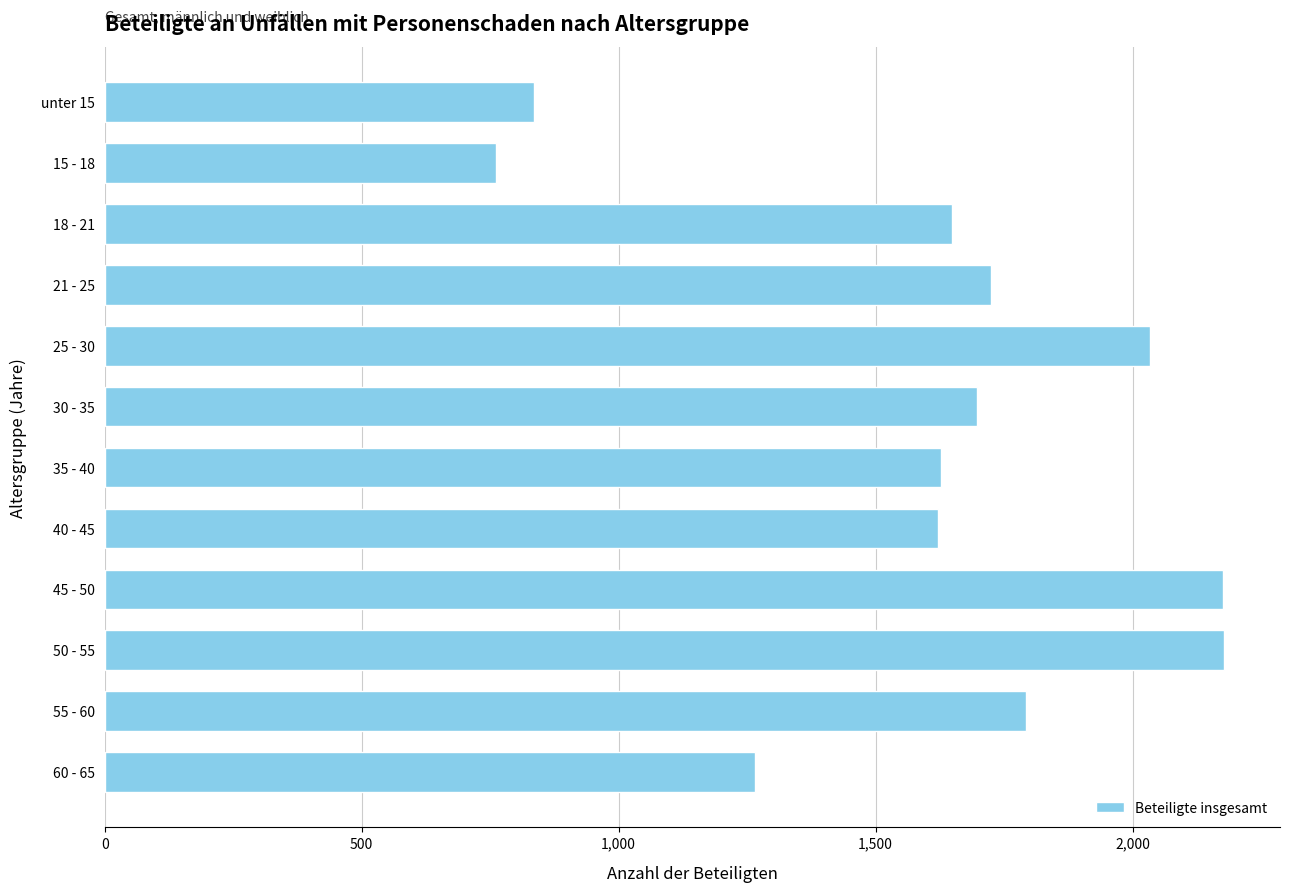

At which label is the value closest to 1469?

40 - 45